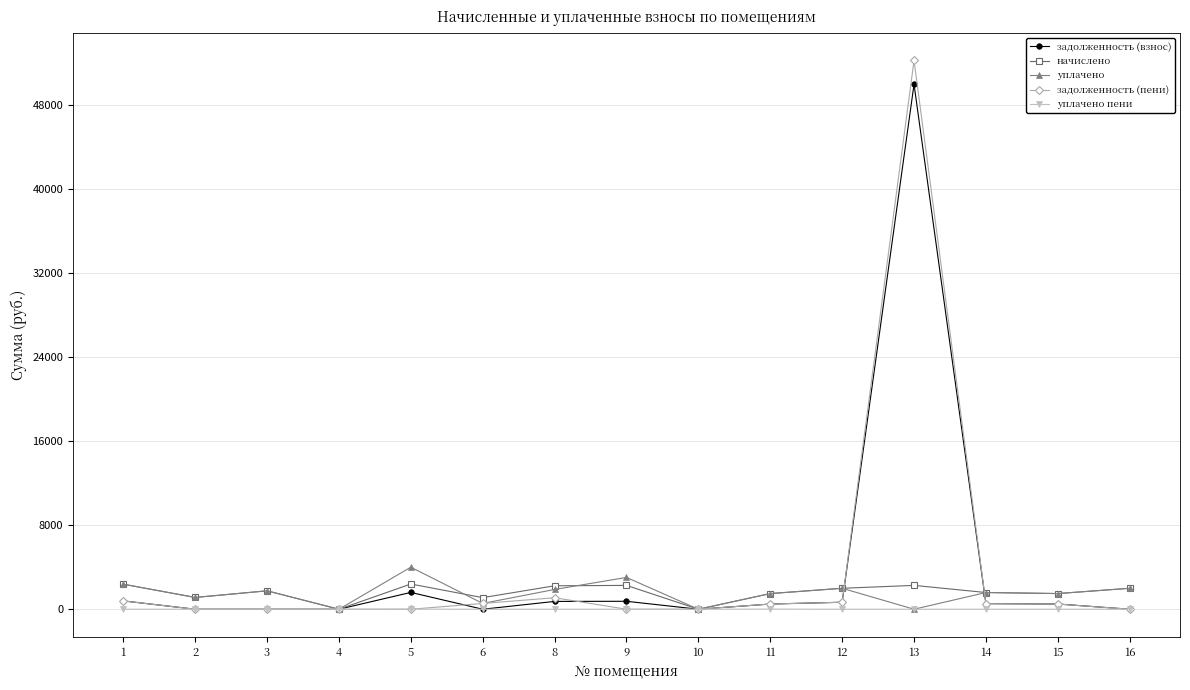

What is the sum of the задолженность (пени) values at 14 and 3?

530.4